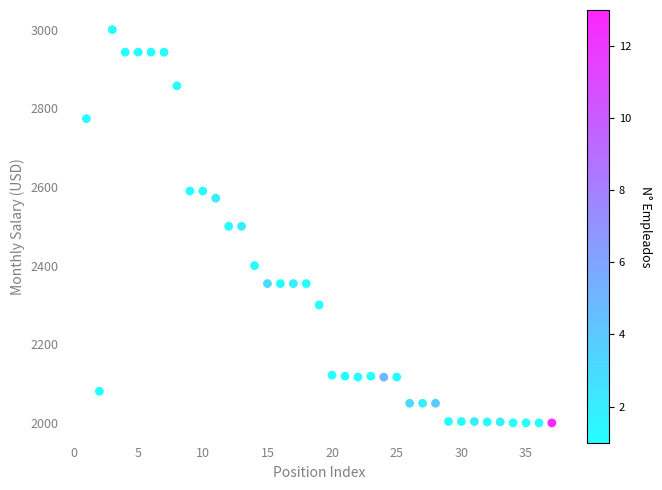

What is the range of Y values (max minus min)?

1000.0